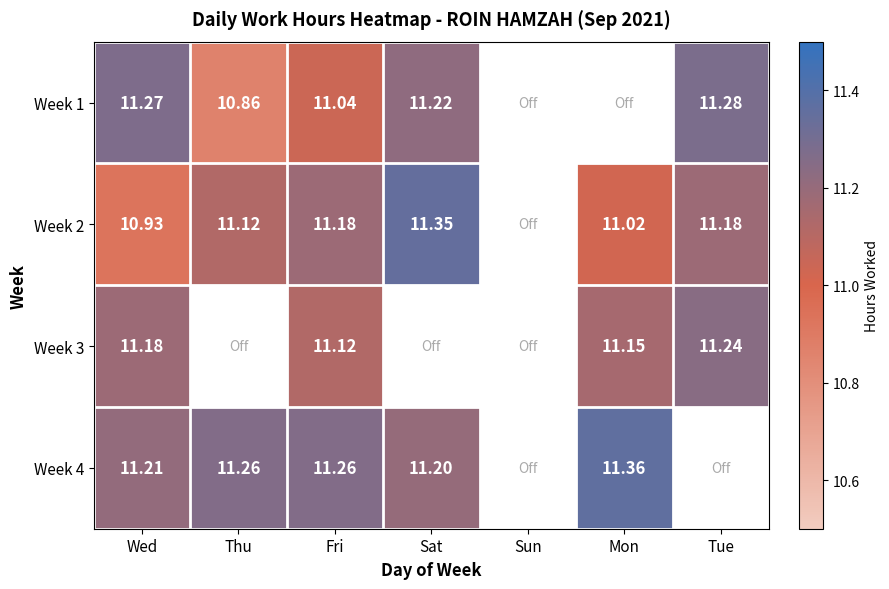

Is the value of Week 3 at Tue greater than the value of Week 1 at Thu?

Yes